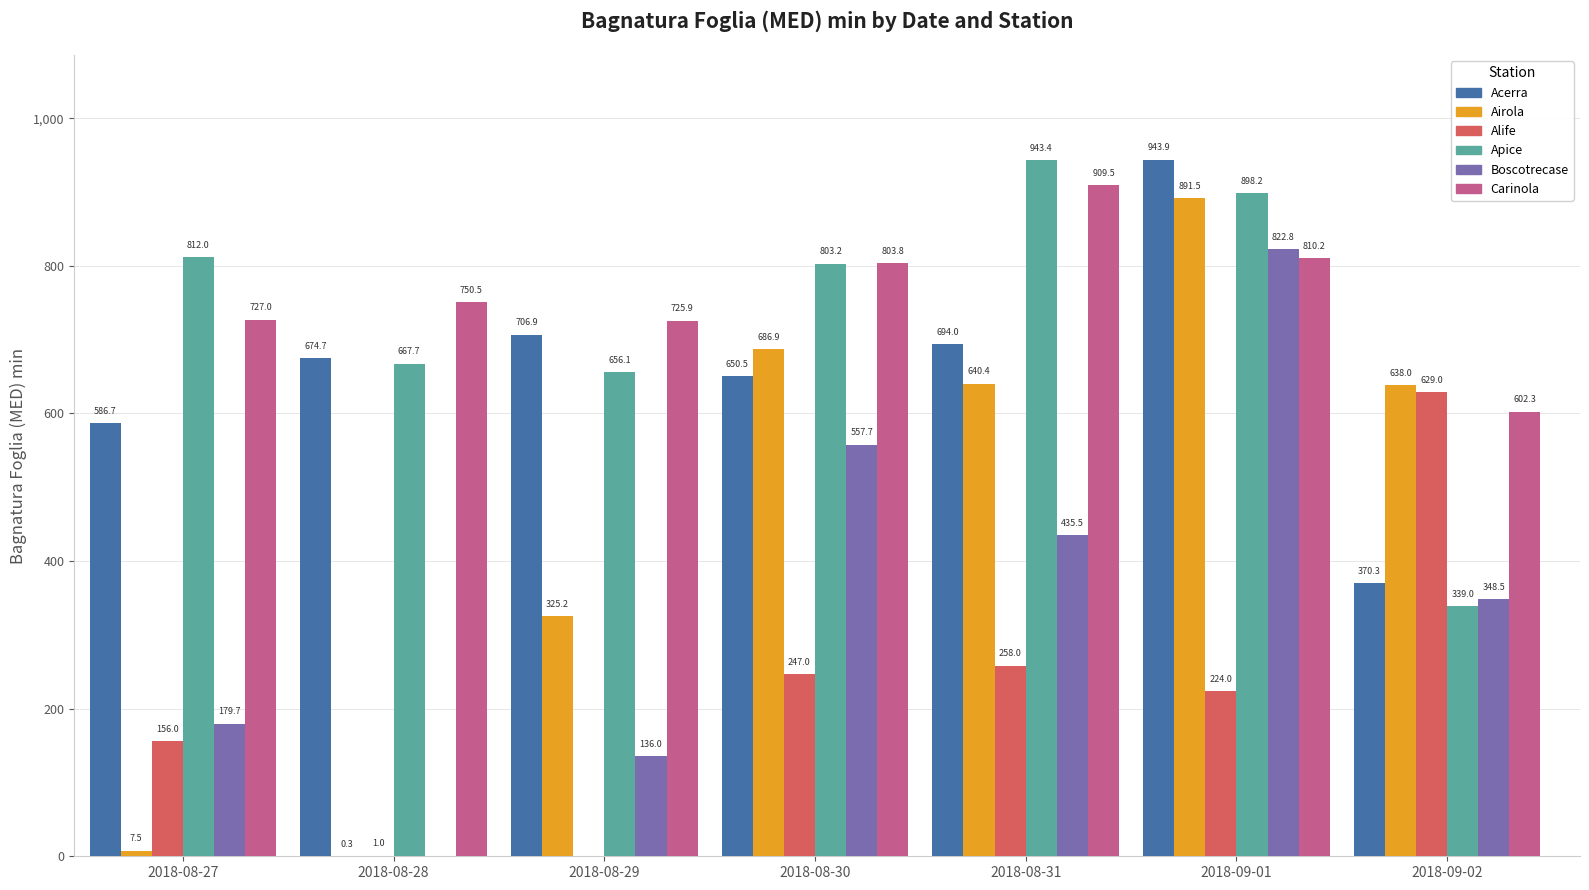

Are the bars grouped side by side (vs. stacked)?

Yes